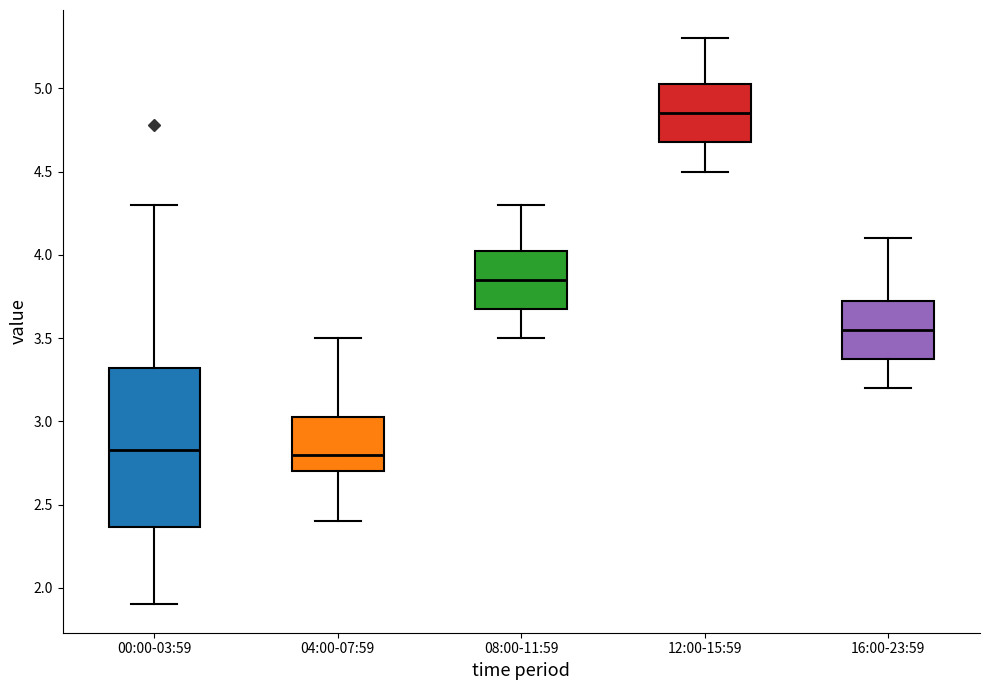

Where is the lower edge of the box for 04:00-07:59 on the y-axis? The values are not printed on the chart, so give them approximately, as read against the axis.

2.70